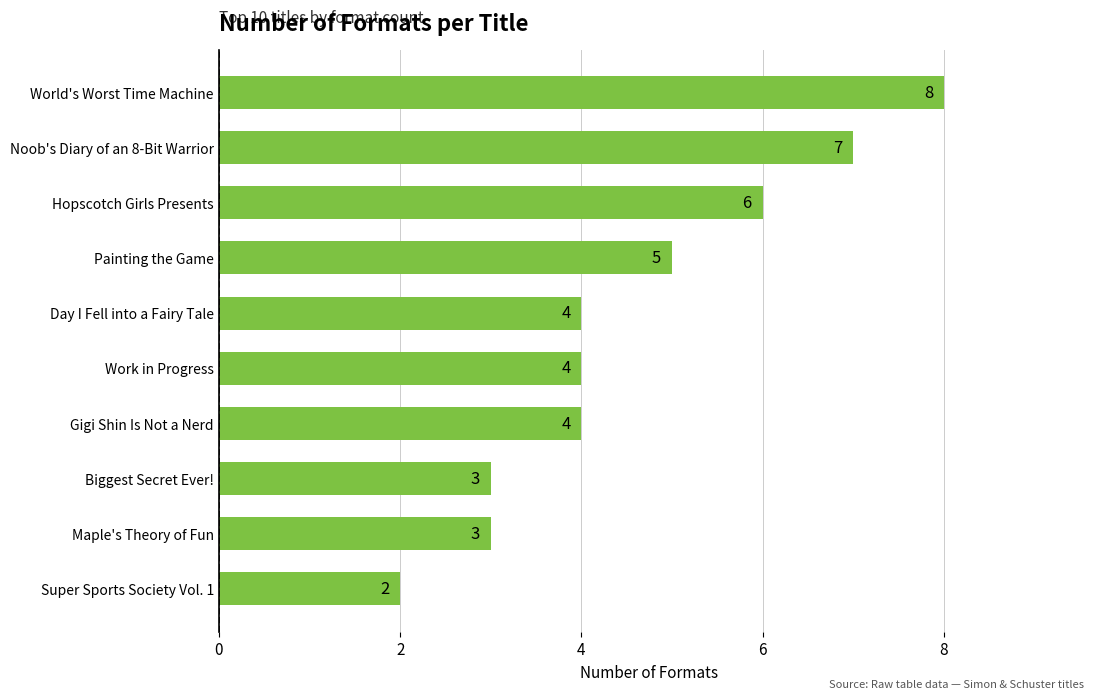

What is the difference between the maximum and minimum values?

6